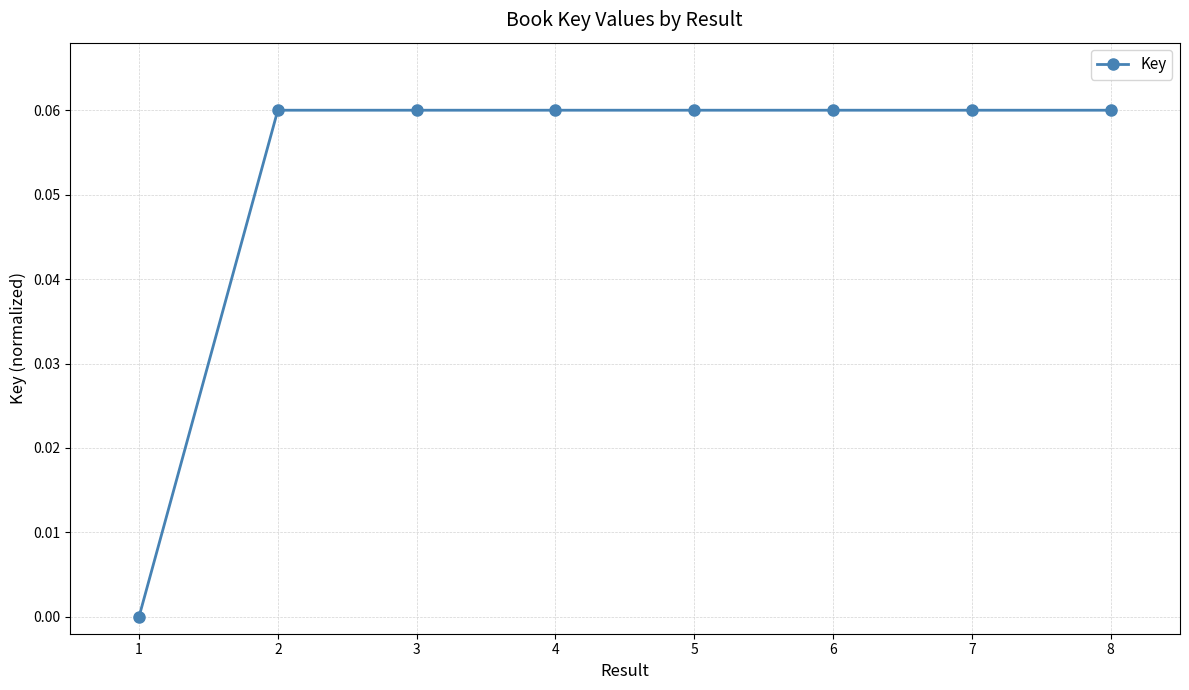

What is the sum of all values?

0.4